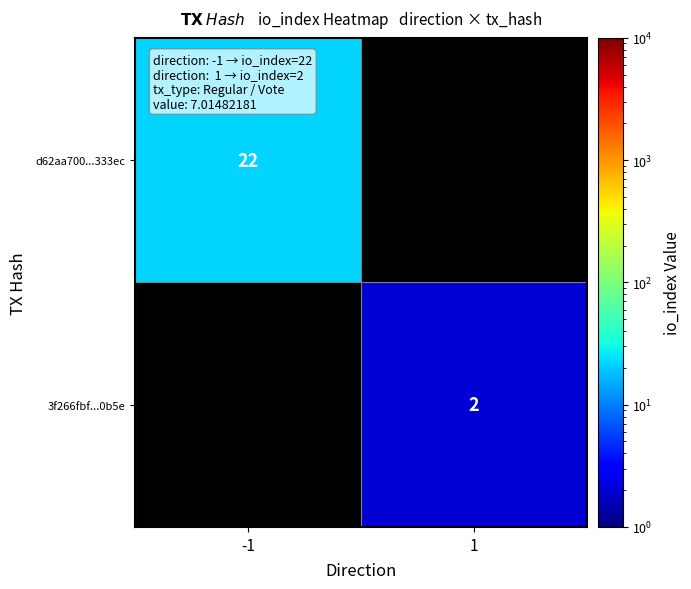

The 3f266fbf...0b5e series shows 1 at 1. True or false?

False